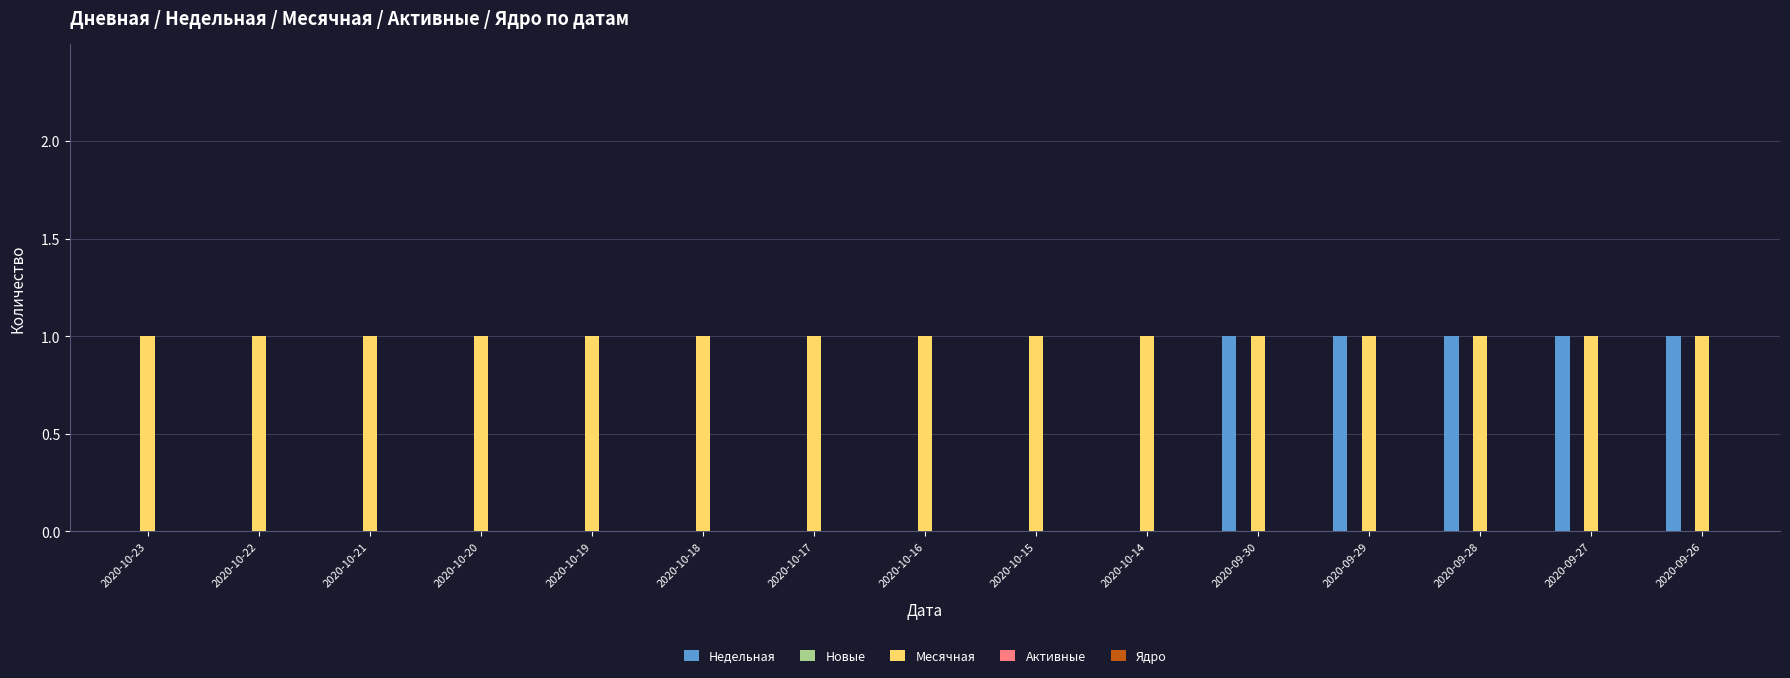

The Месячная series shows 1 at 2020-10-17. True or false?

True